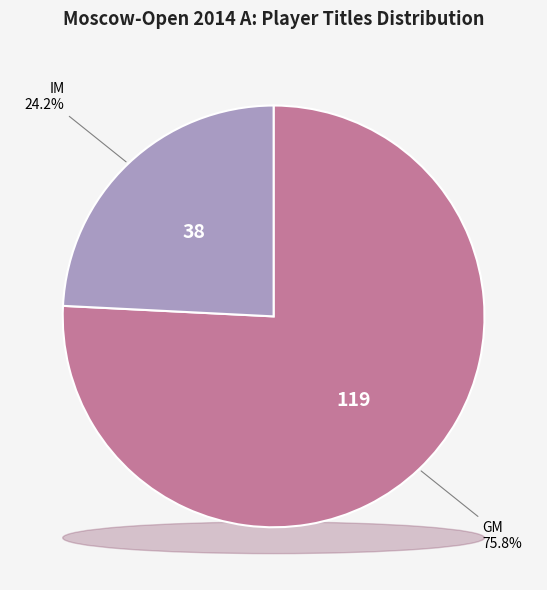

To the nearest percent, what portion does IM represent?

24%